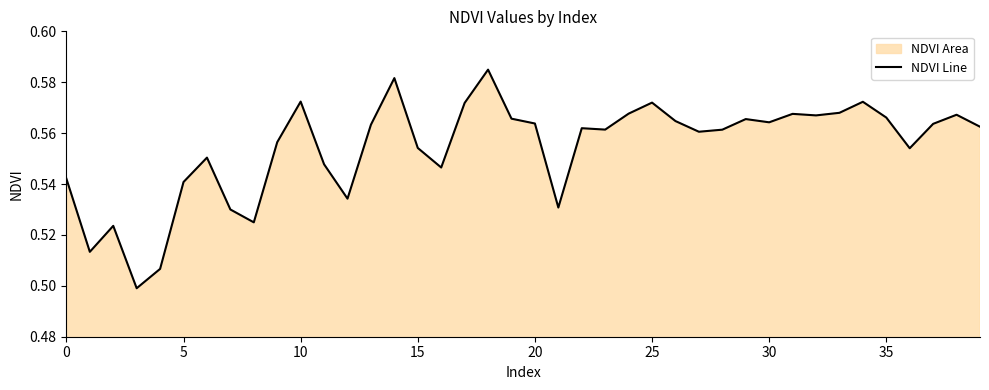

What is the average value?

0.6